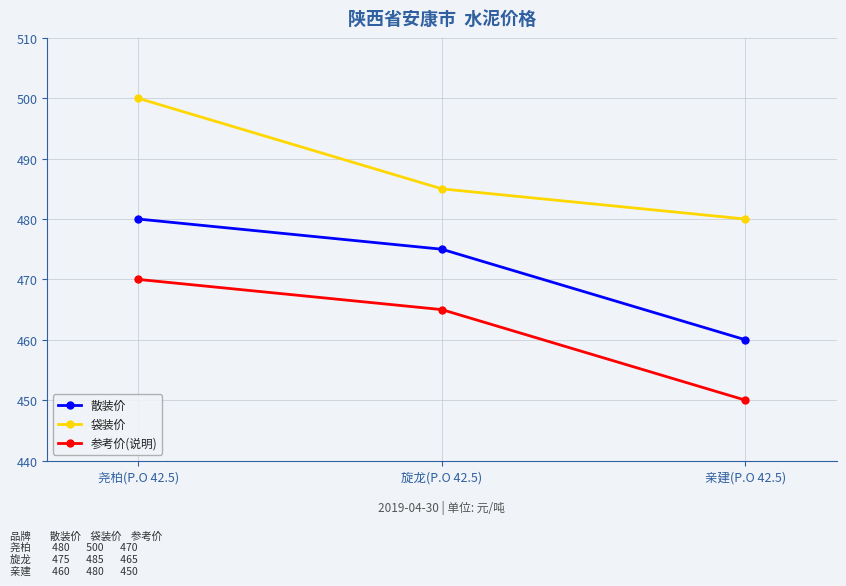

What are all the series names shown in the legend?

散装价, 袋装价, 参考价(说明)